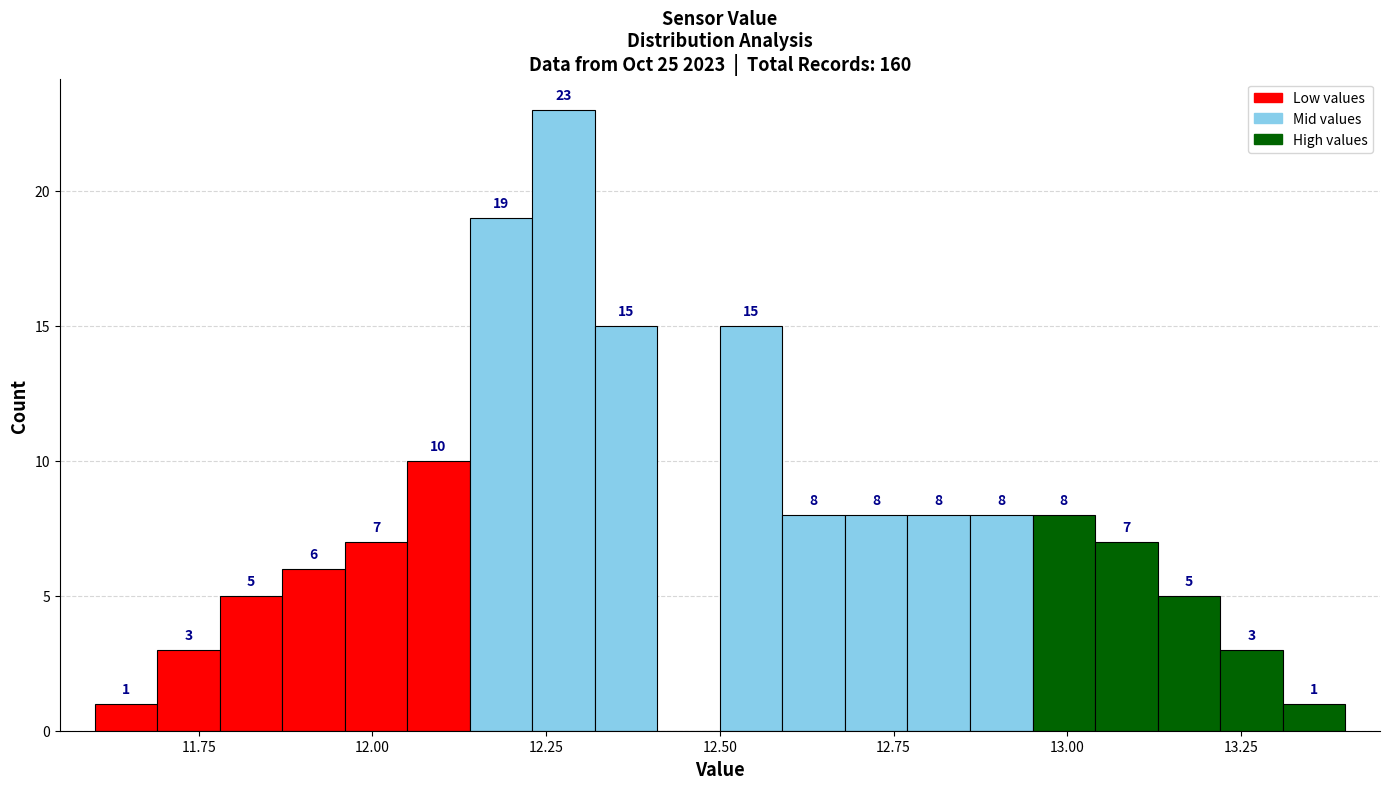

Around what value on the x-axis is the tallest bar? Give the approximate position of its centre, as read against the axis.

12.30